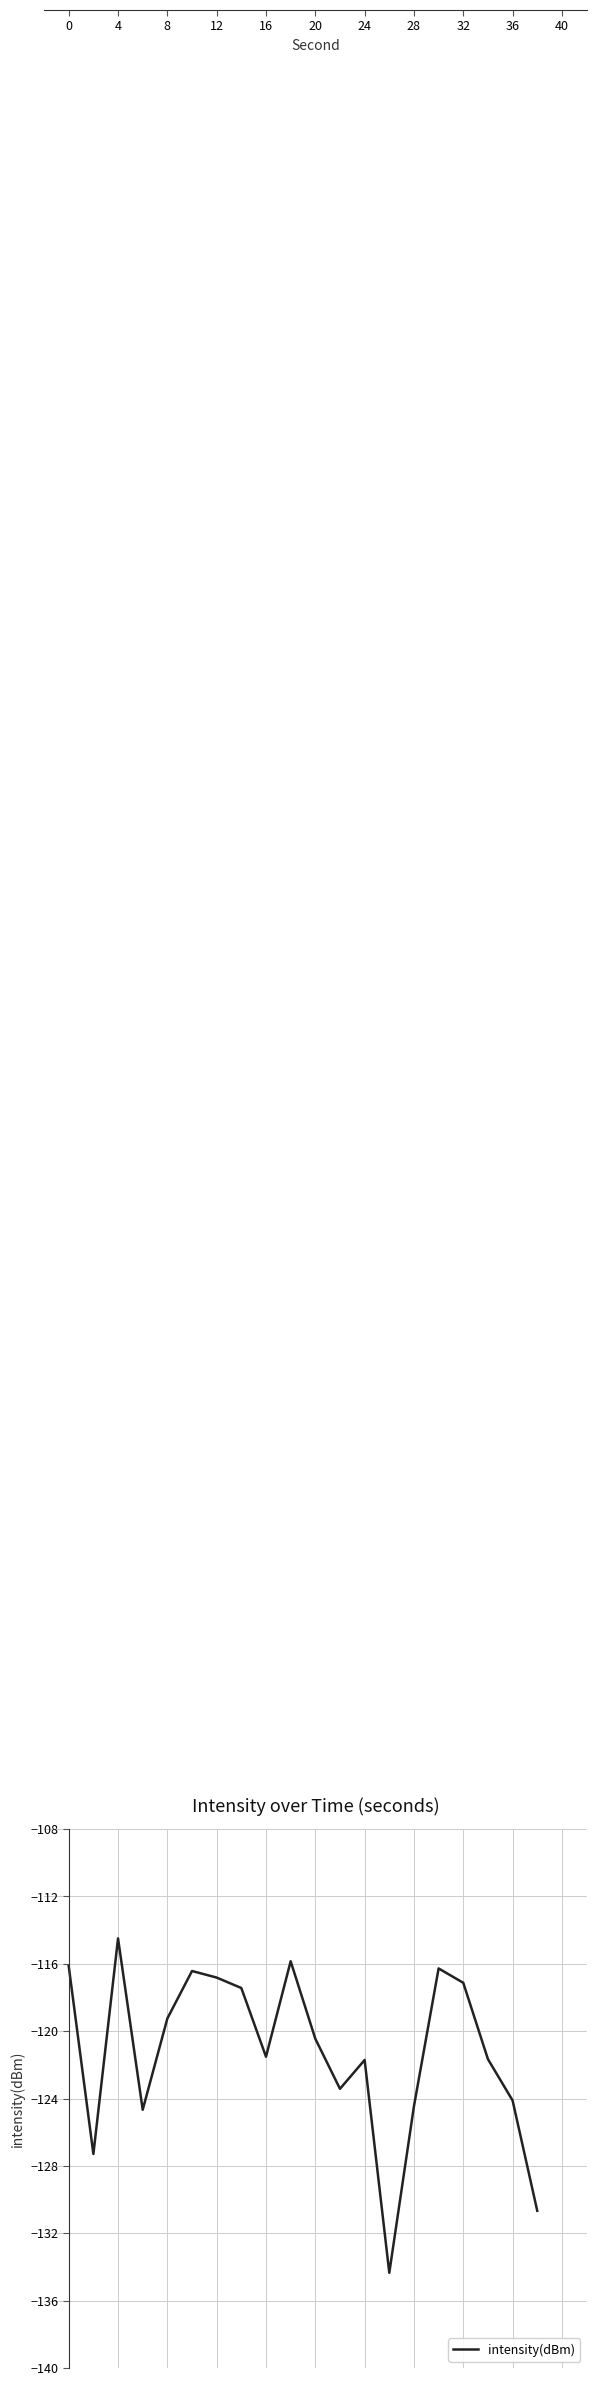

What is the smallest value displayed?

-134.3